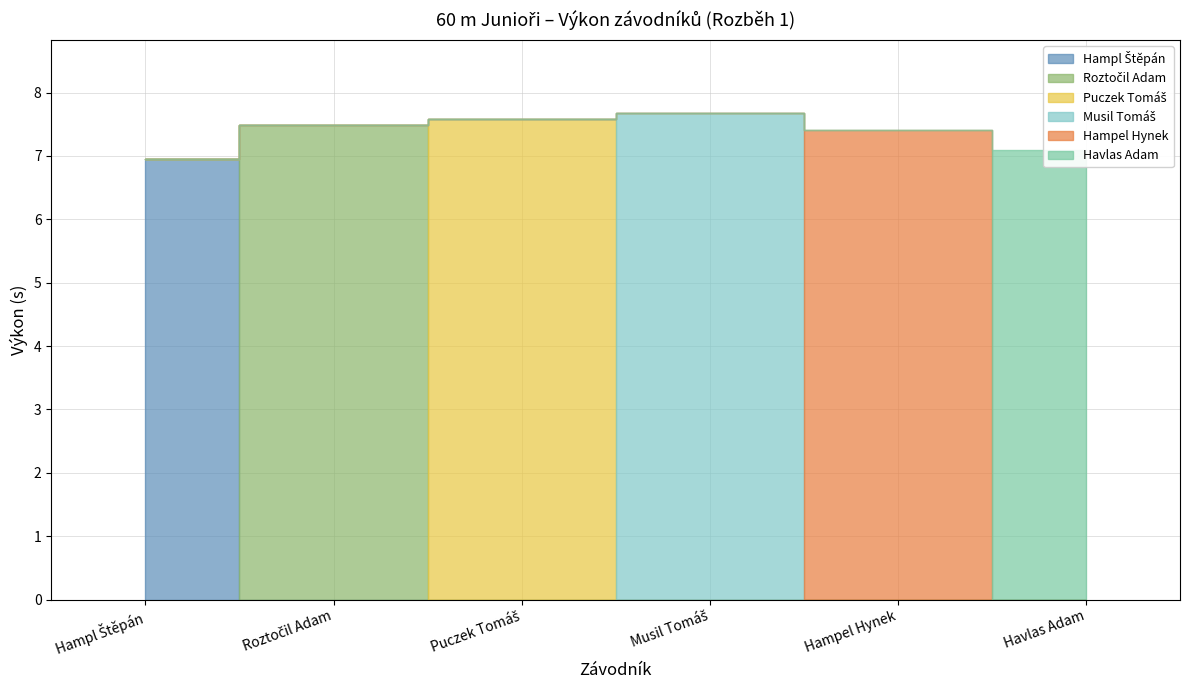

What is the sum of all Hampel Hynek values?

7.4